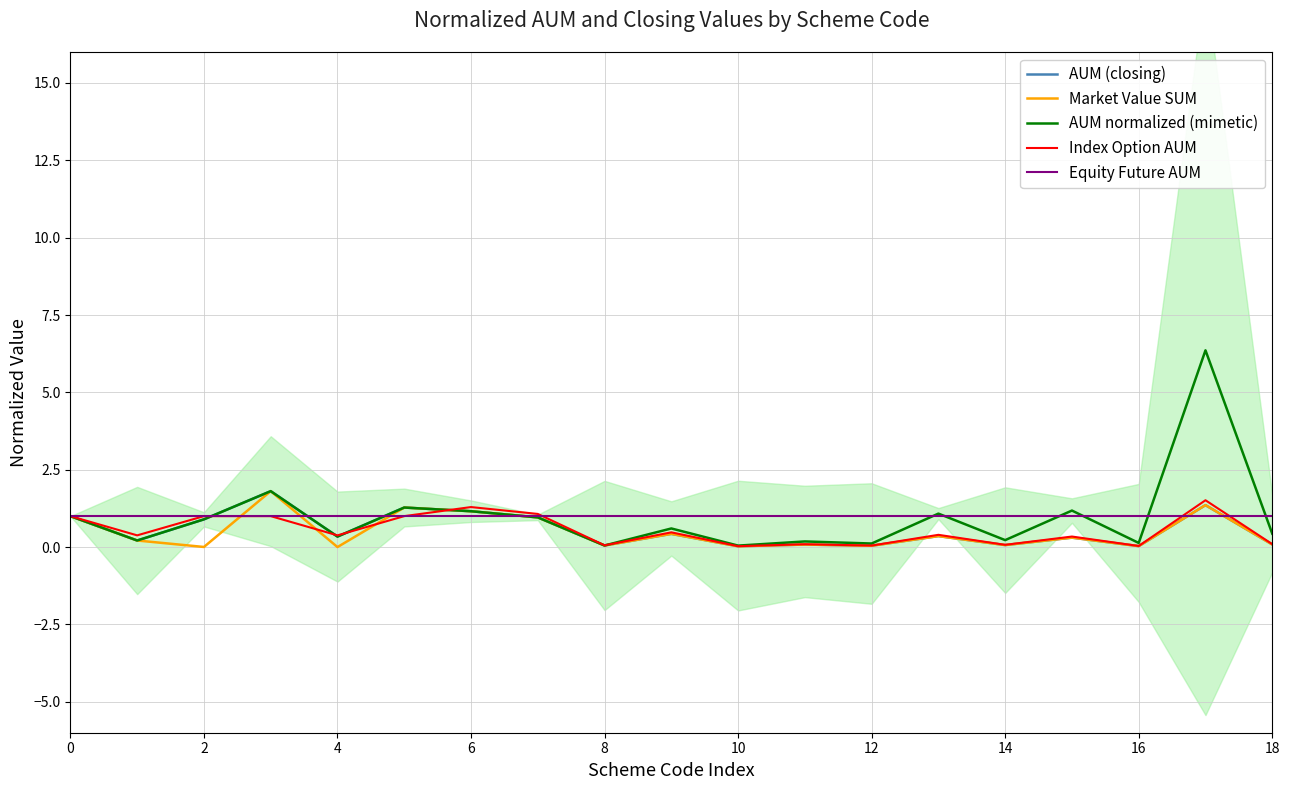

What is the minimum value for Equity Future AUM?

1.0